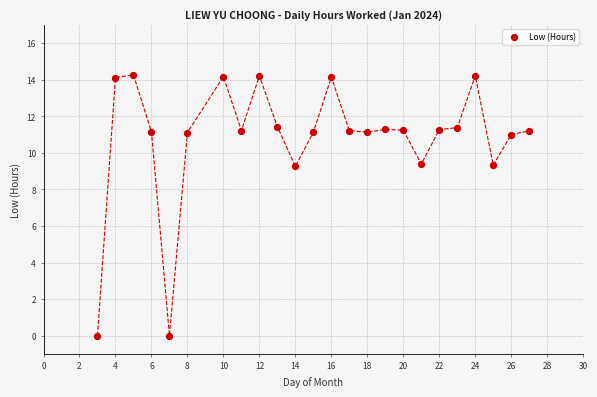

What is the range of X values (max minus min)?

24.0